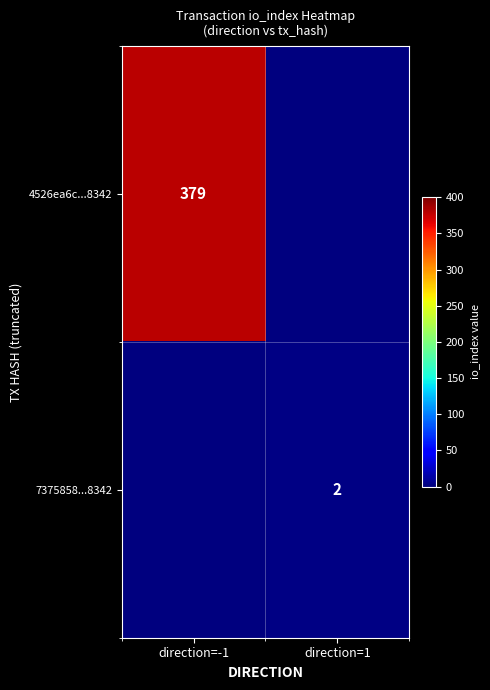

Which category has the highest value across all series?

direction=-1